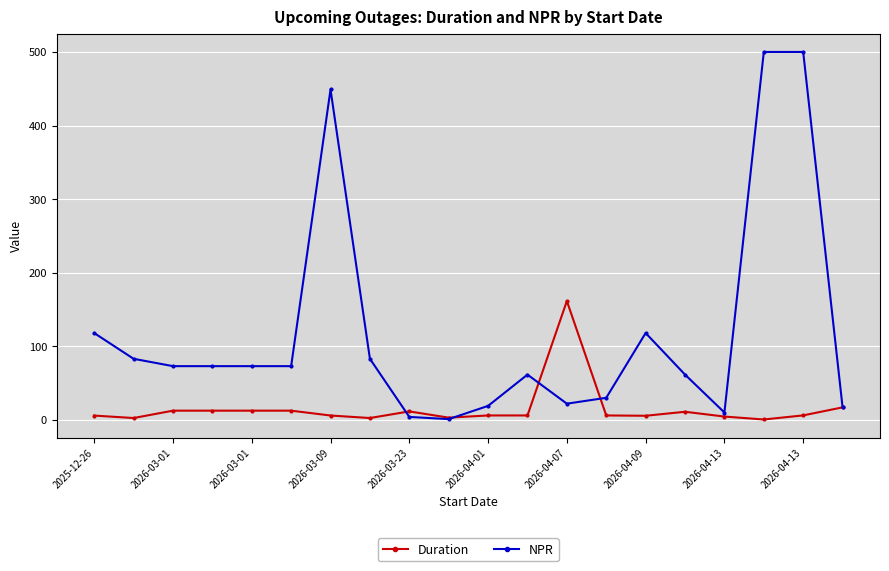

What is the highest value of the Duration series?

161.5